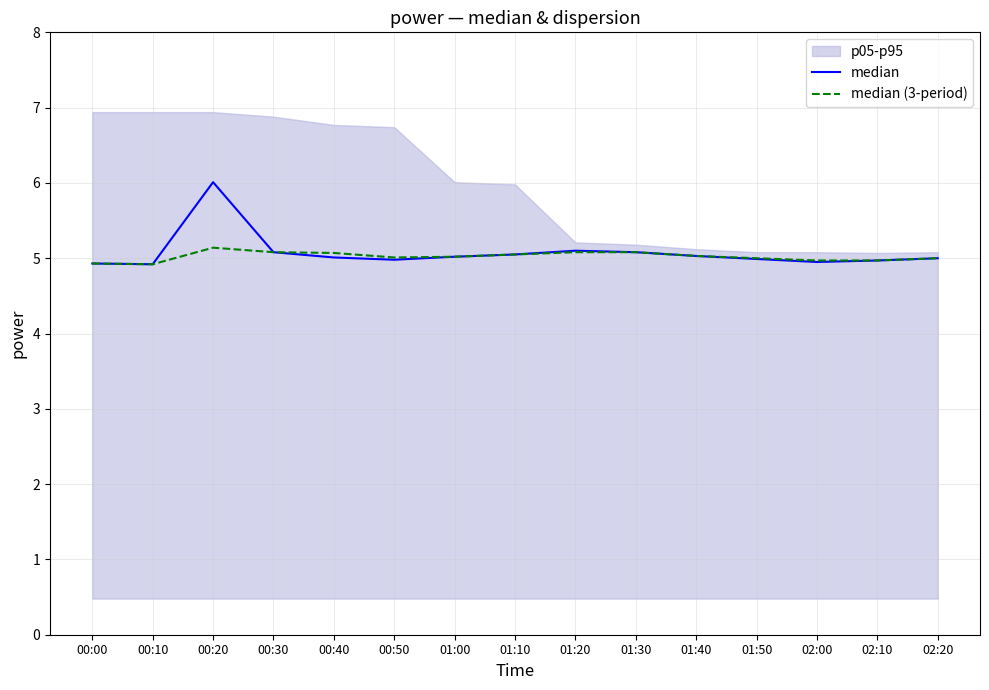

True or false: median (3-period) and median intersect in this chart.

False